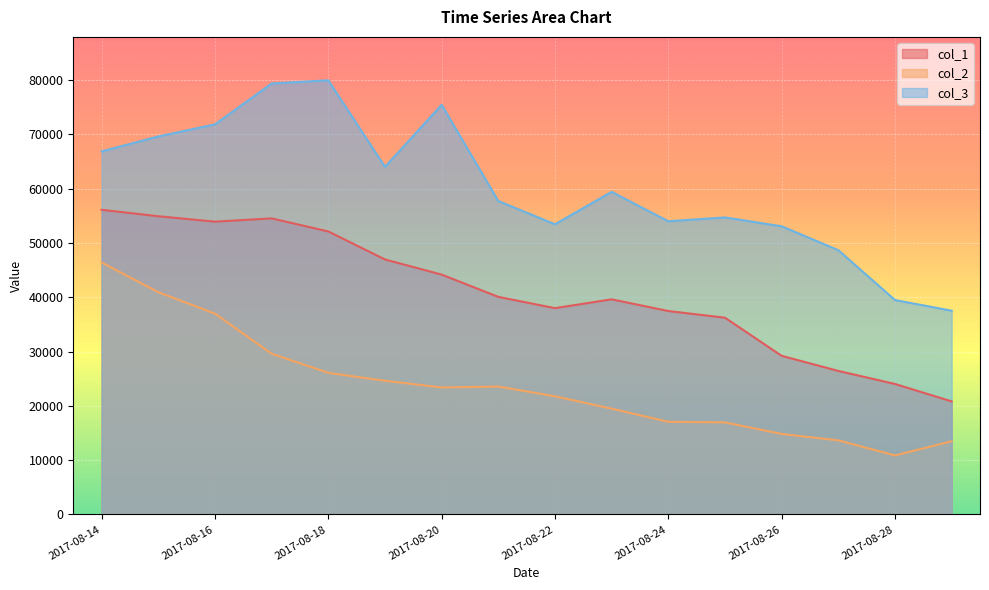

True or false: col_2 and col_3 cross at least once.

False